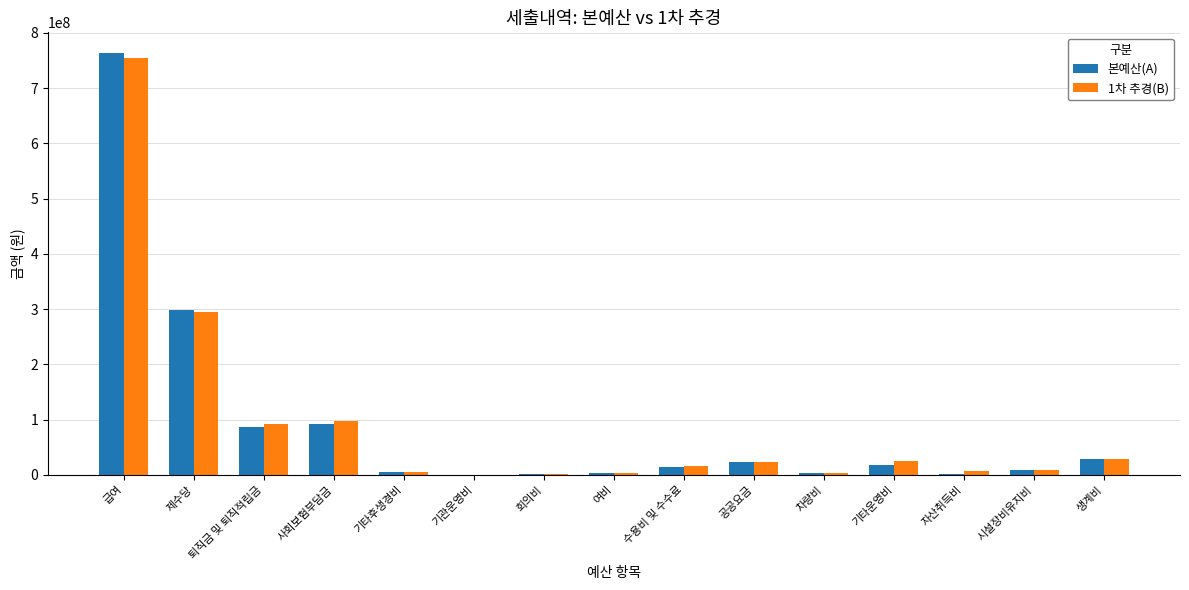

Is it true that 1차 추경(B) equals 754746800 at 급여?

True